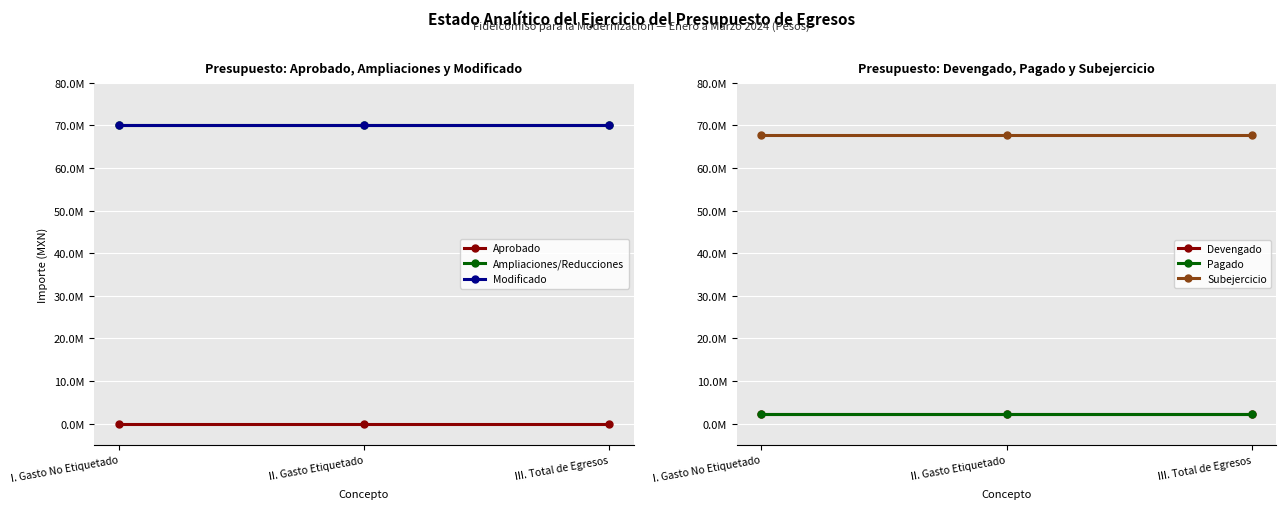

Which series changed the most between I. Gasto No Etiquetado and II. Gasto Etiquetado?

Aprobado